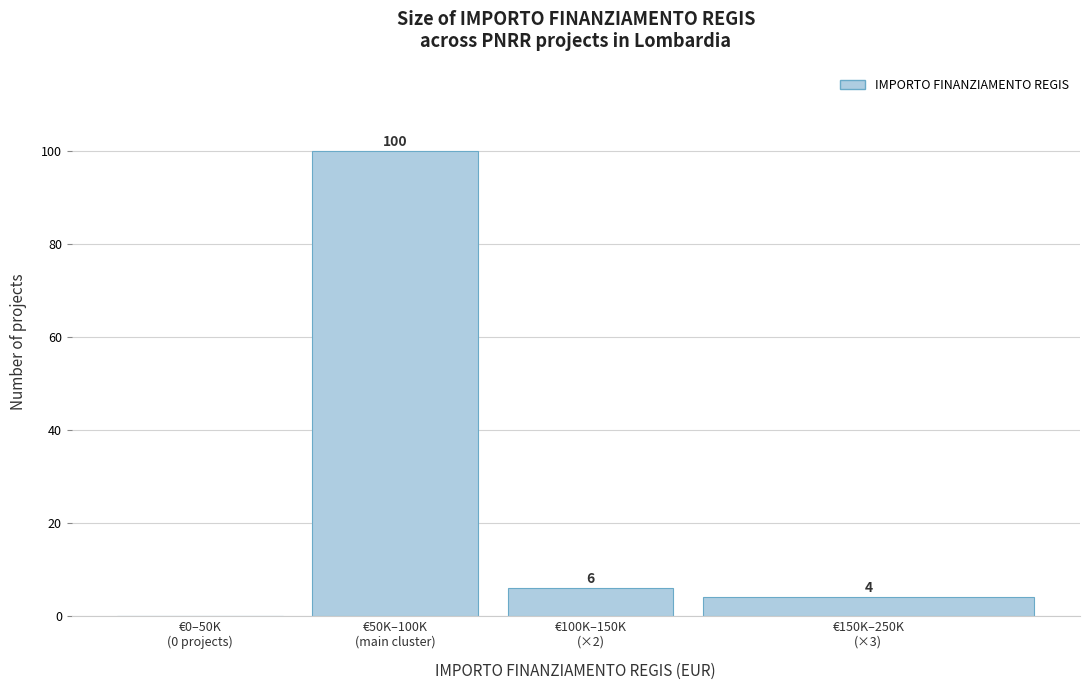

What is the greatest value displayed?

100